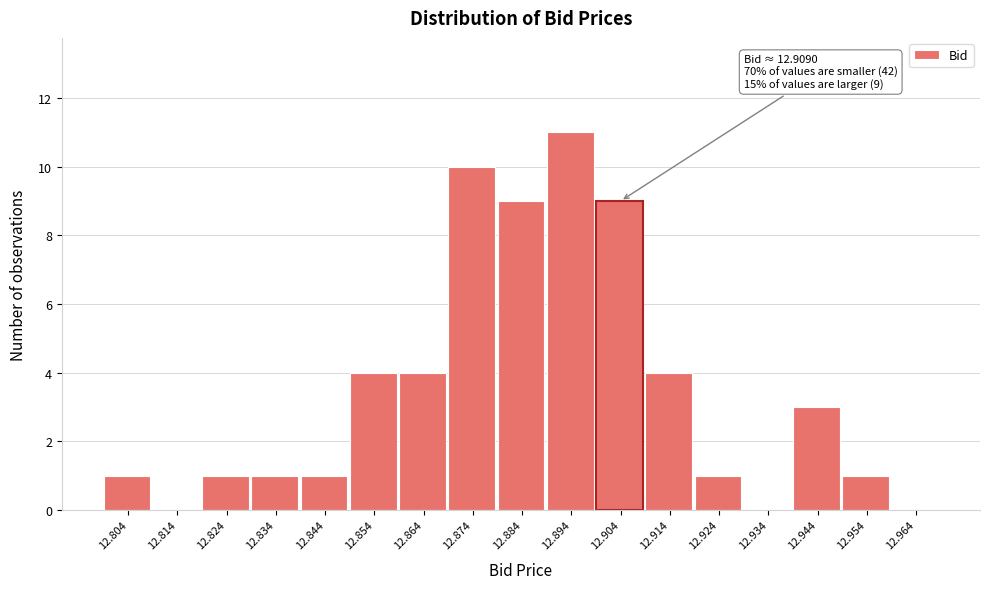

Reading left to right, list all the values displayed in this chart.

12.804=1	12.814=0	12.824=1	12.834=1	12.844=1	12.854=4	12.864=4	12.874=10	12.884=9	12.894=11	12.904=9	12.914=4	12.924=1	12.934=0	12.944=3	12.954=1	12.964=0